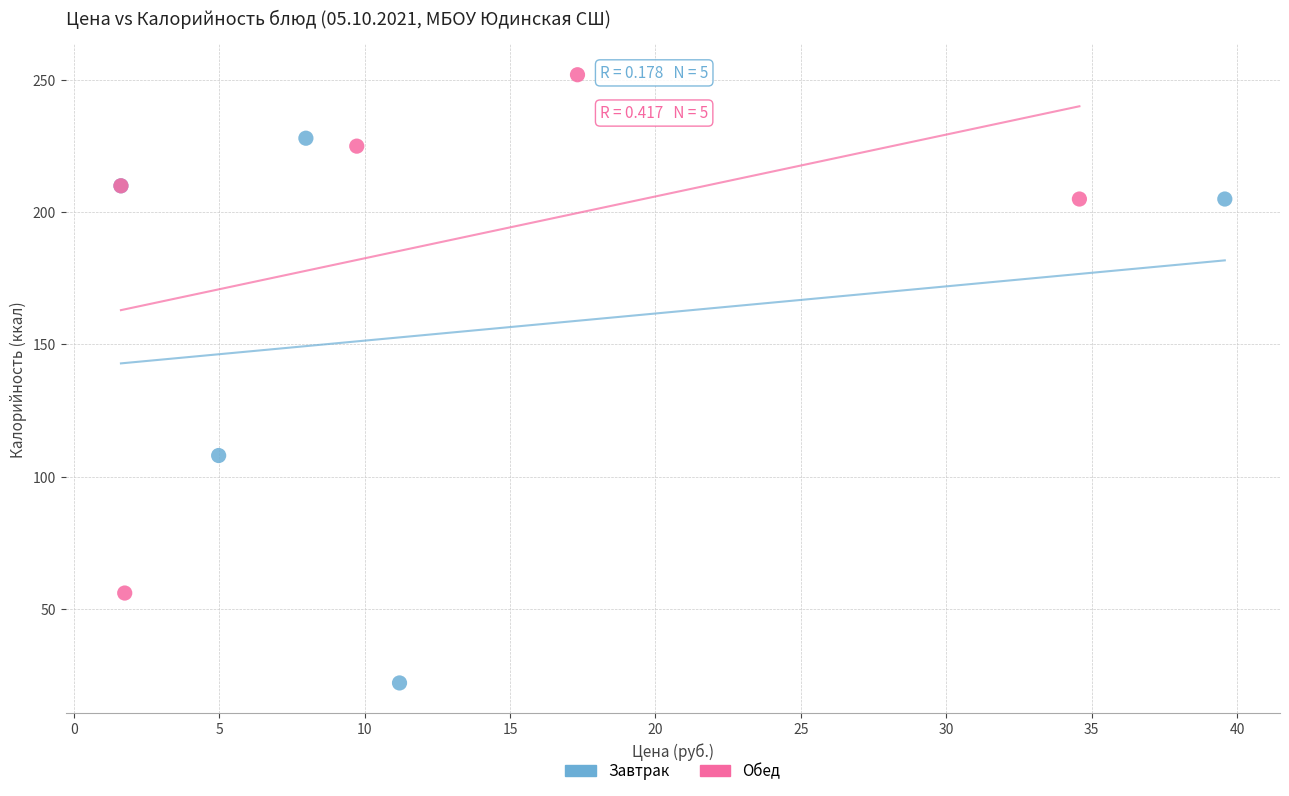

Which series reaches the minimum Y coordinate?

Завтрак